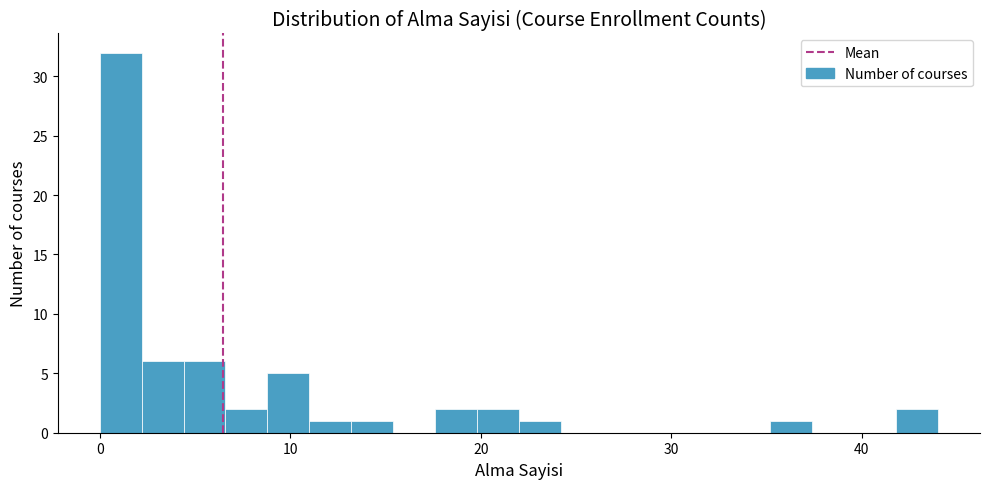

Around what value on the x-axis is the tallest bar? Give the approximate position of its centre, as read against the axis.

1